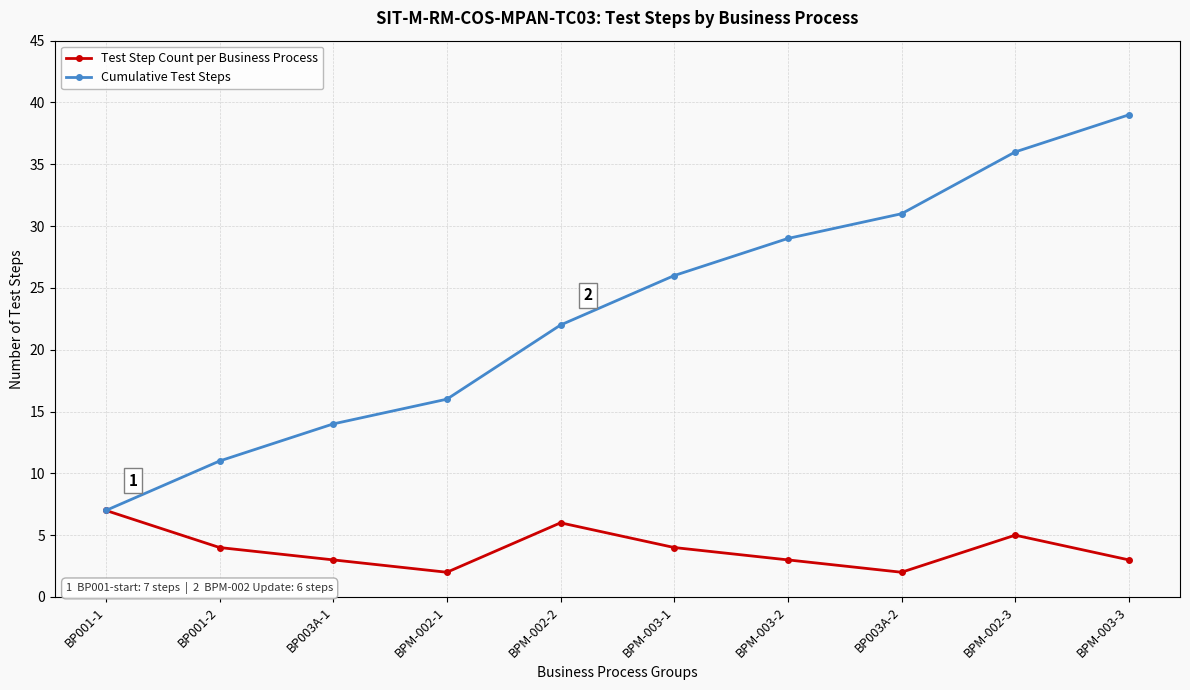

What is the sum of the Test Step Count per Business Process values at BPM-003-2 and BPM-002-3?

8